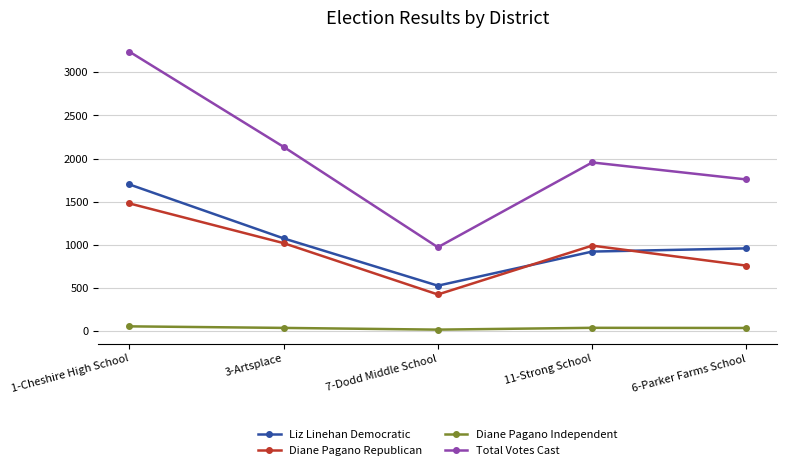

What is the lowest value of the Liz Linehan Democratic series?

528